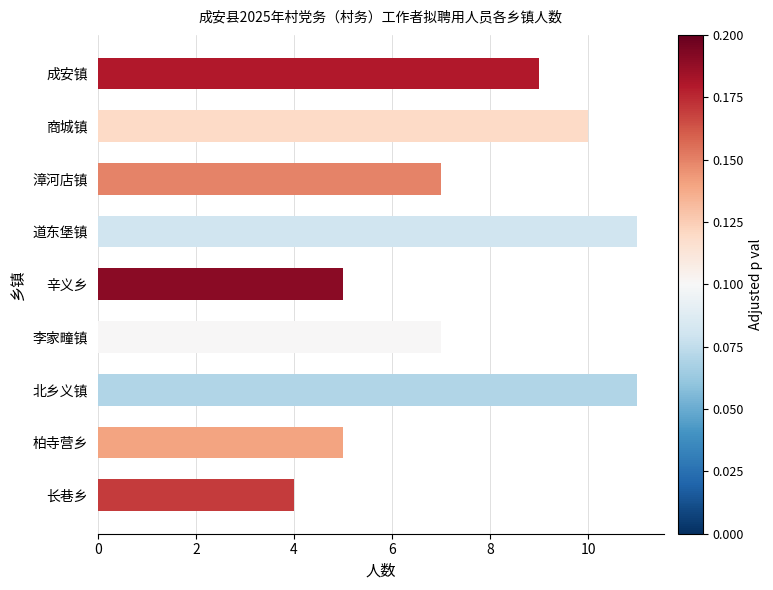

What value does the data have at 李家疃镇?

7